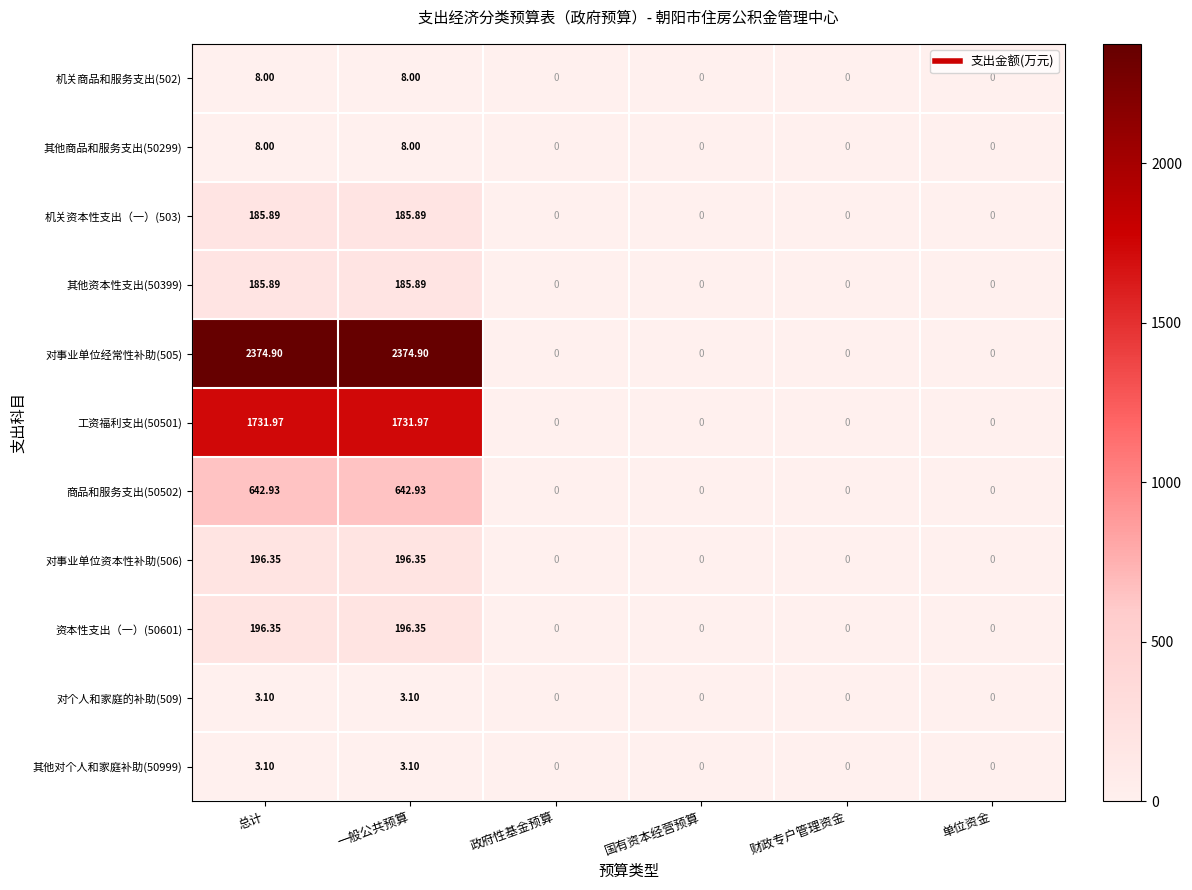

Which series changed the most between 总计 and 财政专户管理资金?

对事业单位经常性补助(505)